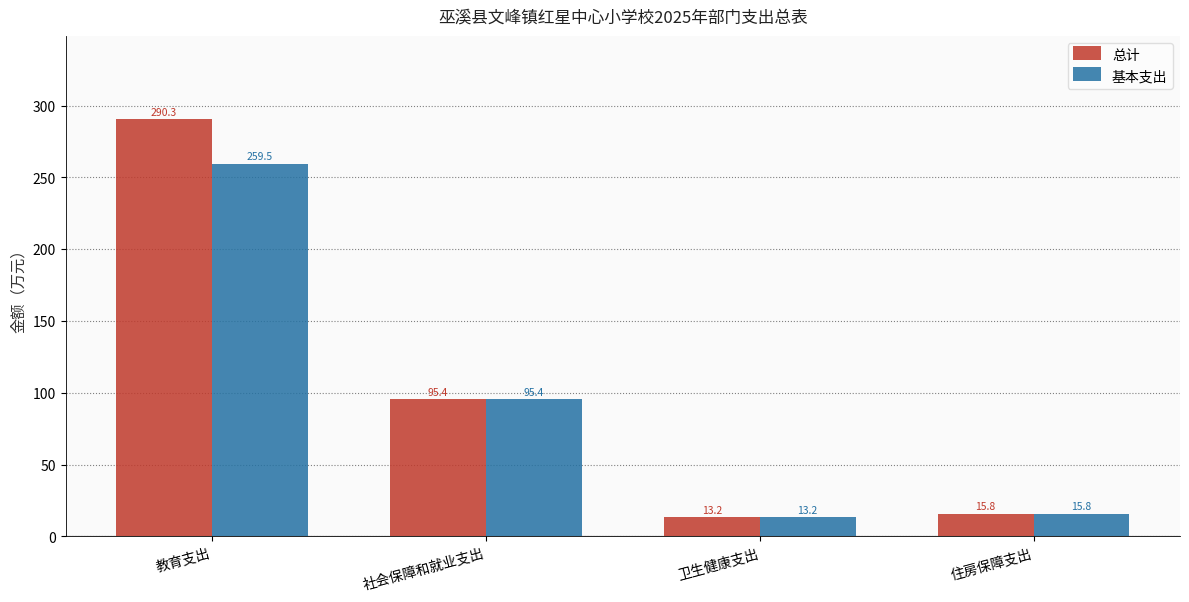

List the labels in order of 总计 value, smallest first.

卫生健康支出, 住房保障支出, 社会保障和就业支出, 教育支出